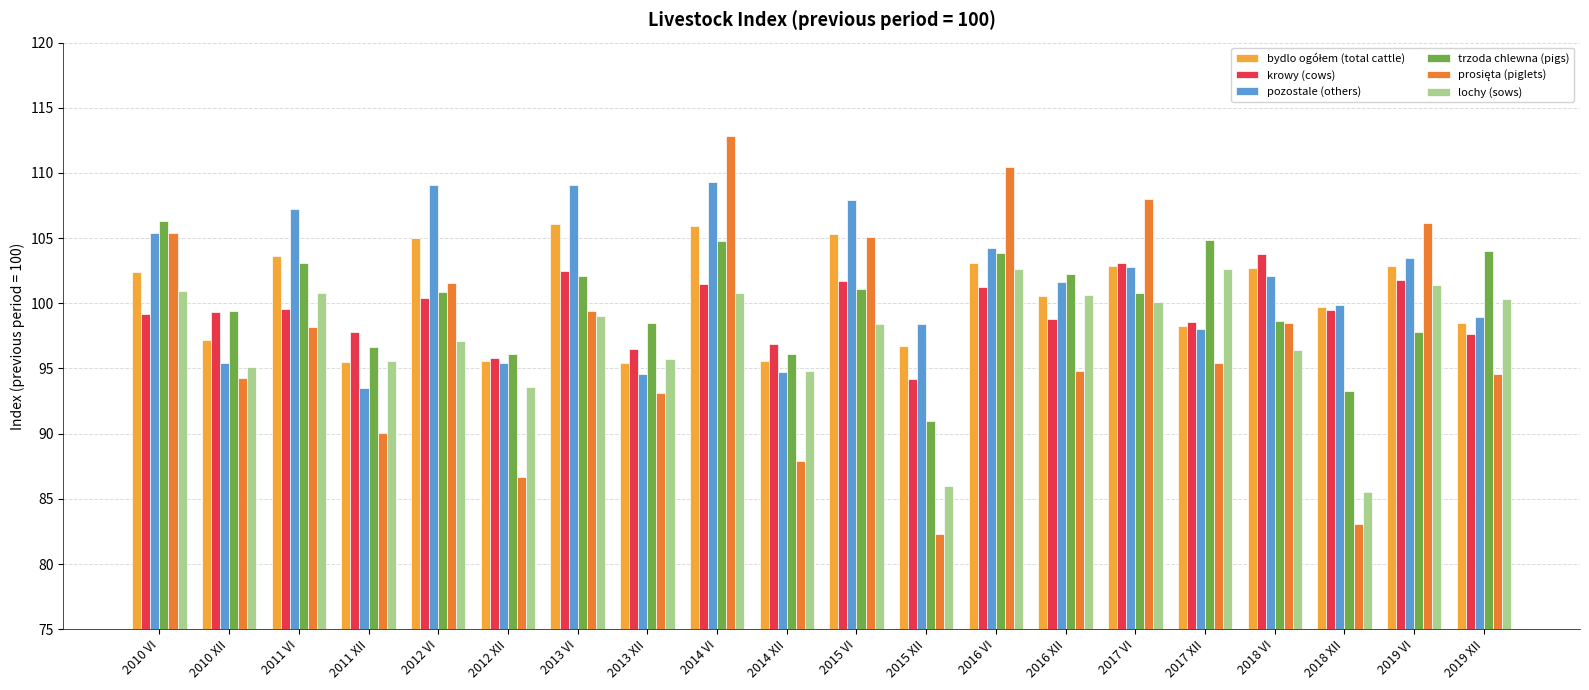

How many bars are there in each group?

6